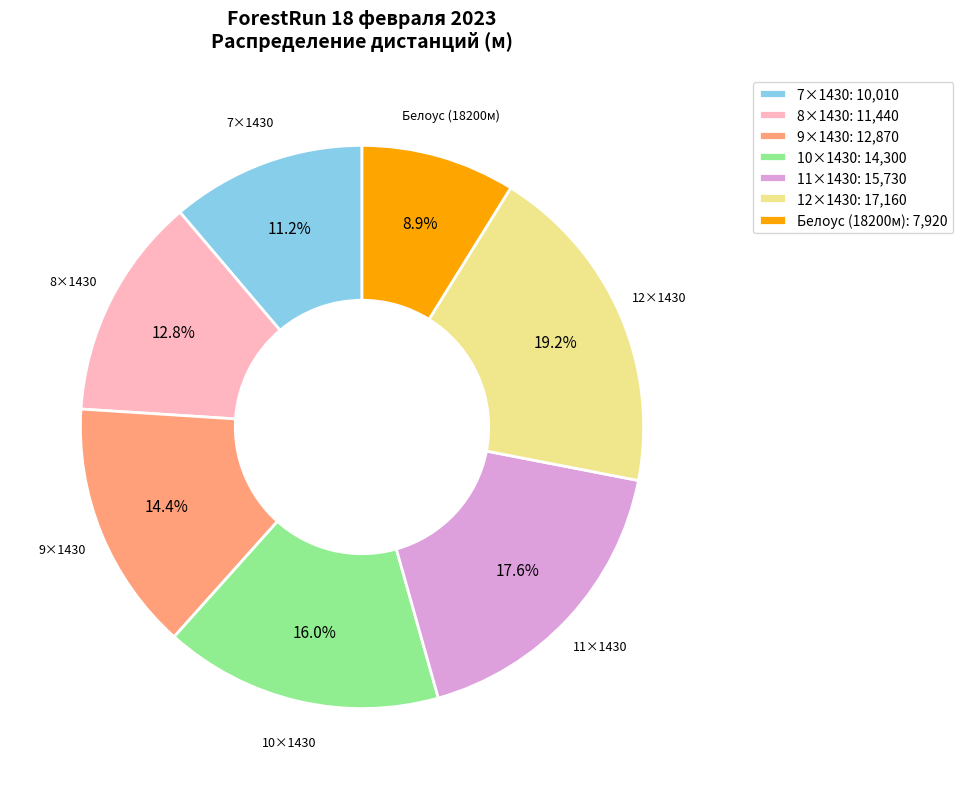

What is the ratio of the value at 11×1430 to the value at Белоус (18200м)?

2.0